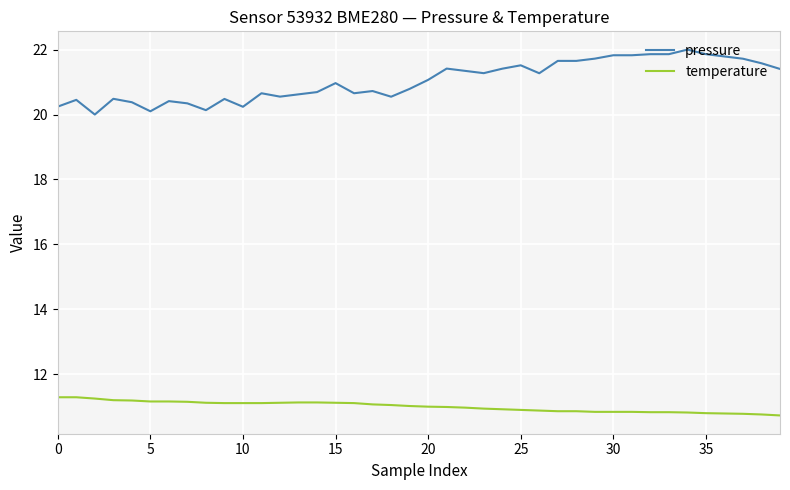

Which series has the largest total across all categories?

pressure